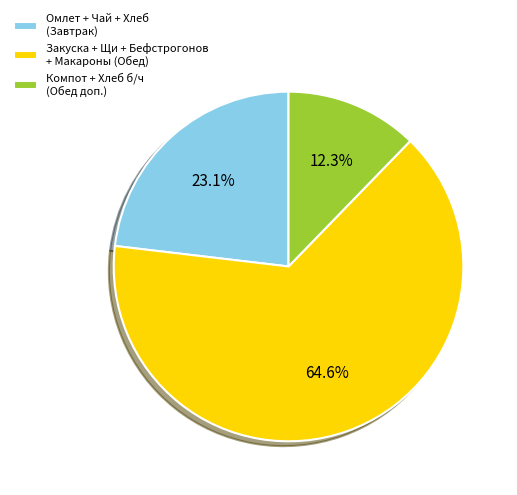

How many slices are in this pie chart?

3